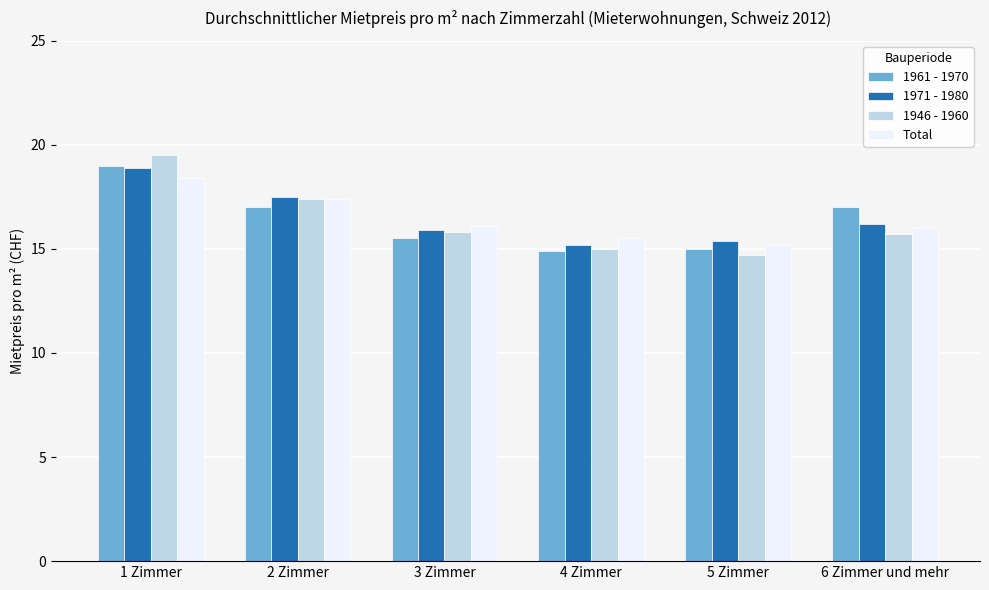

At which label is 1961 - 1970 closest to 16?

3 Zimmer